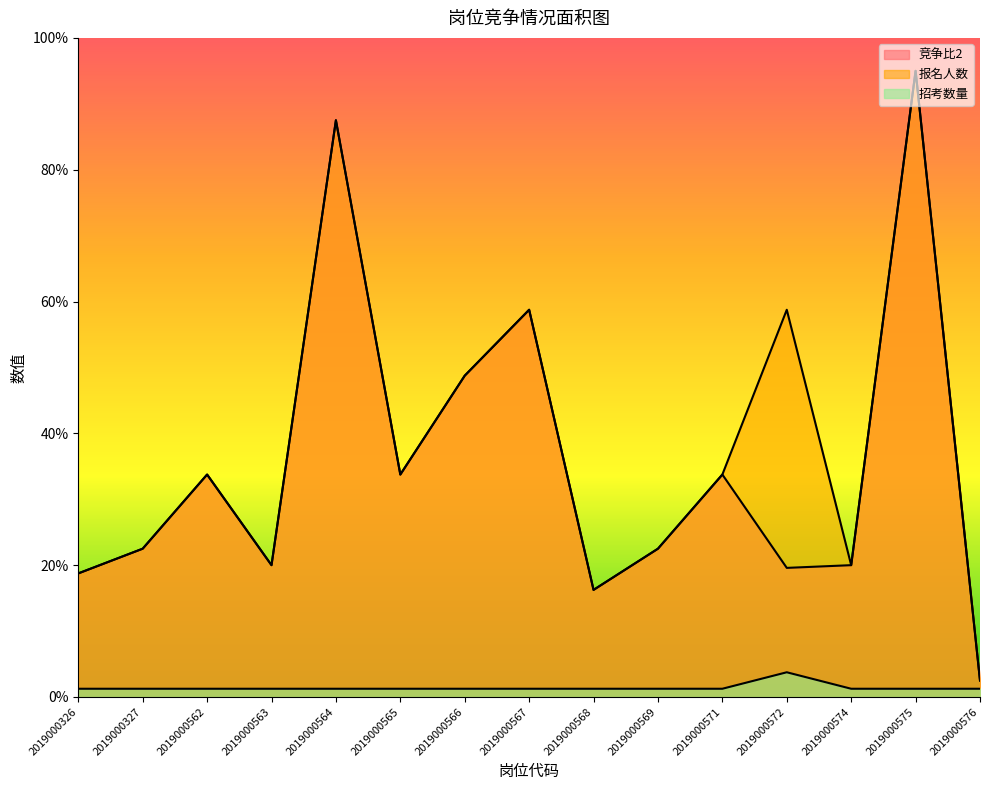

At which label is 招考数量 closest to 2?

2019000326